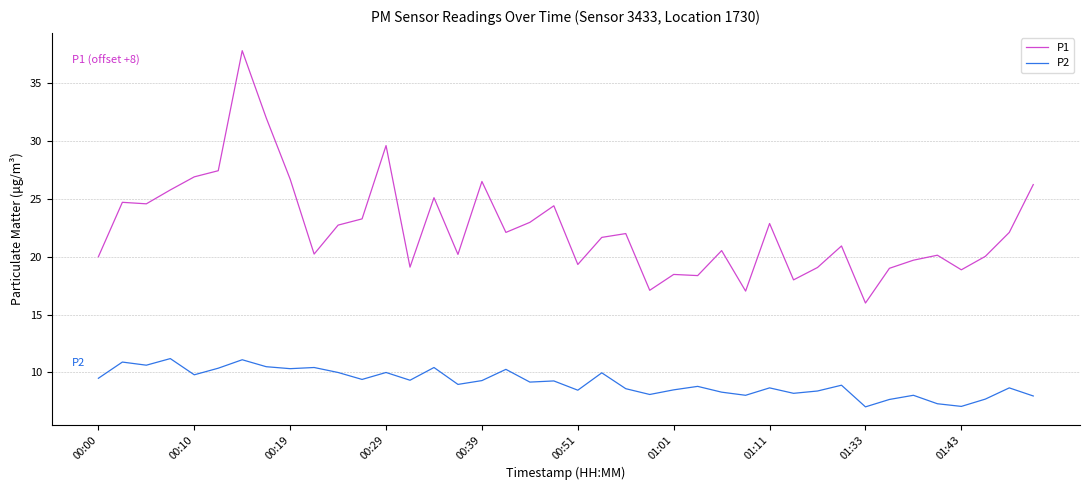

True or false: P2 and P1 intersect in this chart.

False